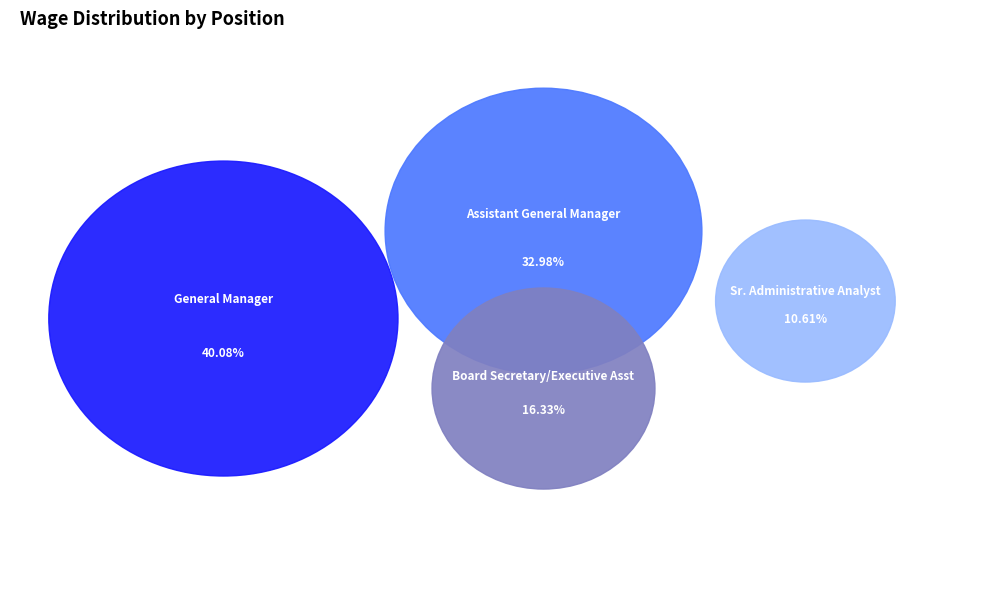

Is the sum of Sr. Administrative Analyst and Assistant General Manager greater than half?

No